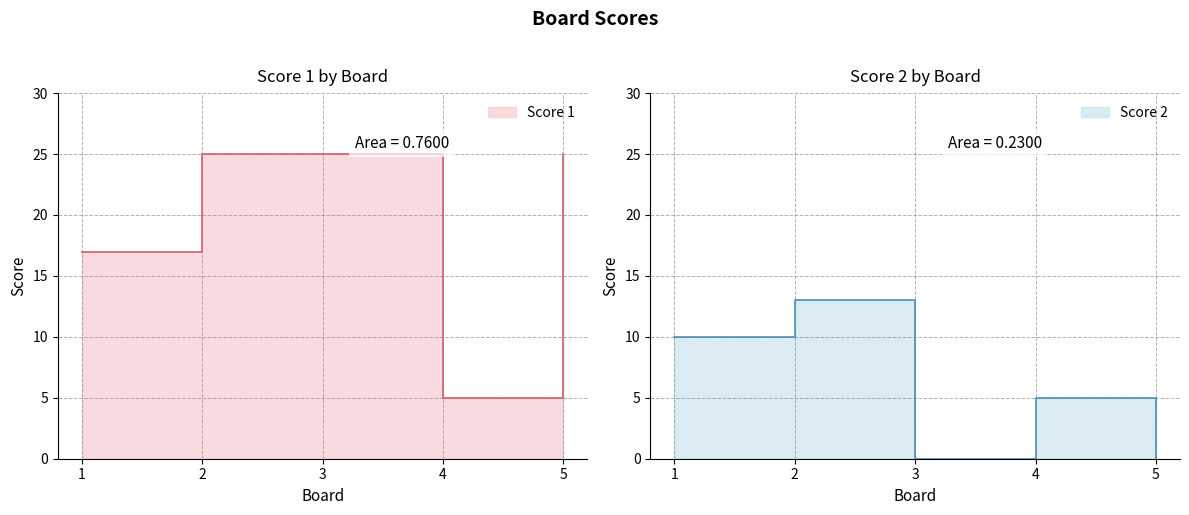

At which category does Score 2 reach its first local peak?

2